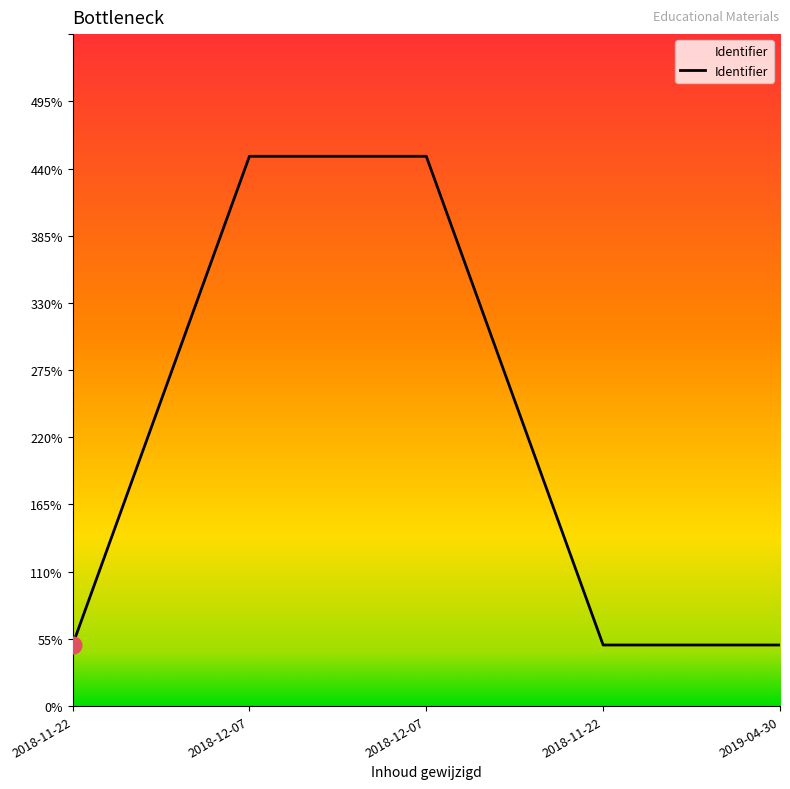

True or false: the data has more than 2 interior local peaks.

False